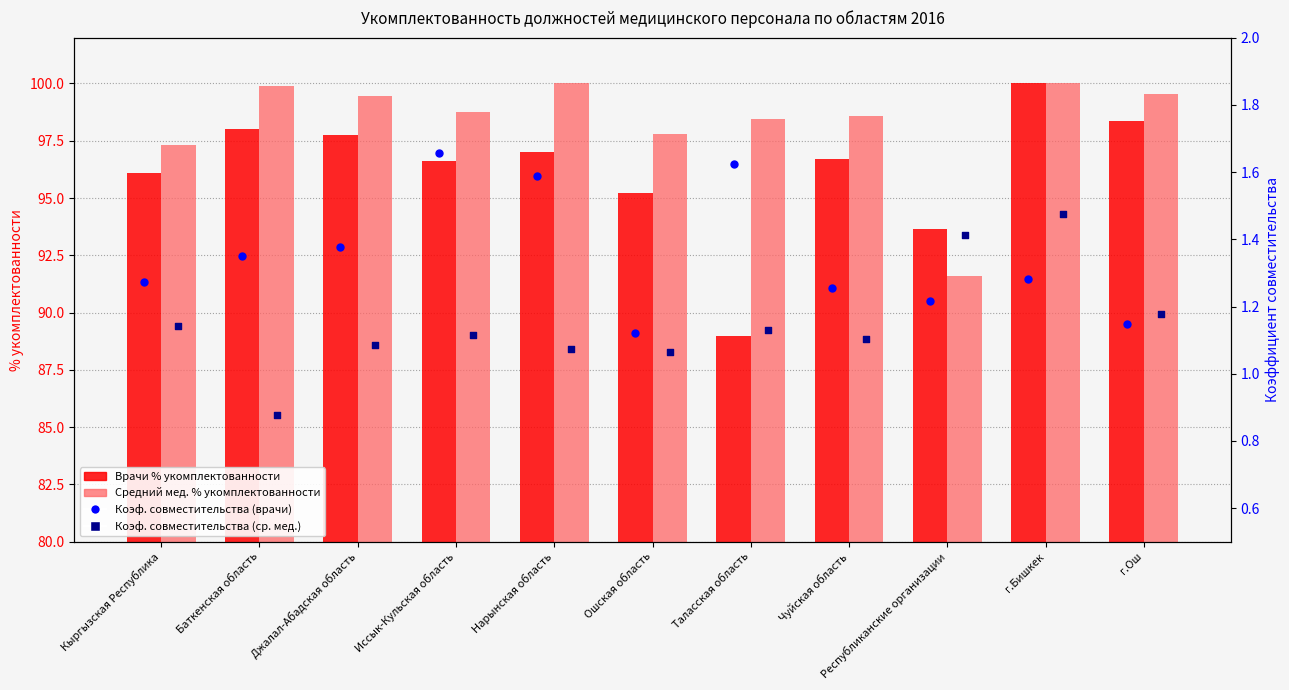

What is the total value across all series at г.Бишкек?

202.8